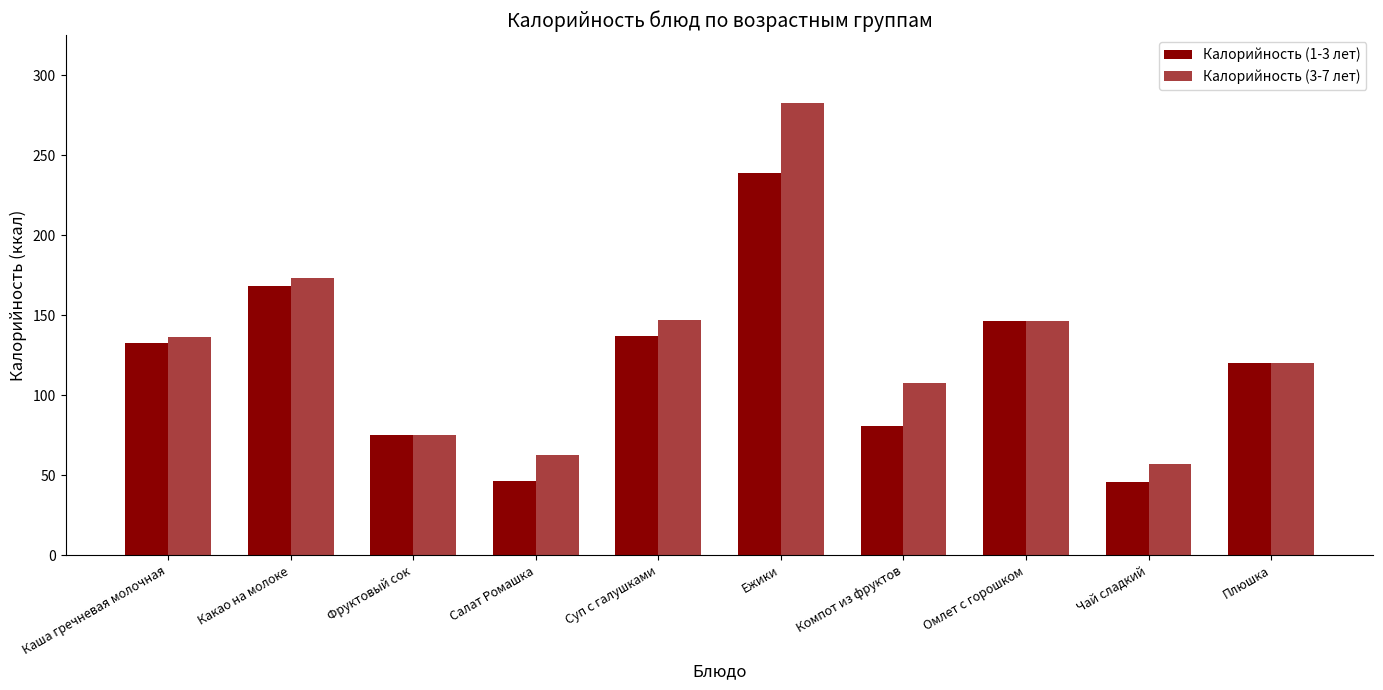

What is the label of the 9th bar from the left?

Чай сладкий